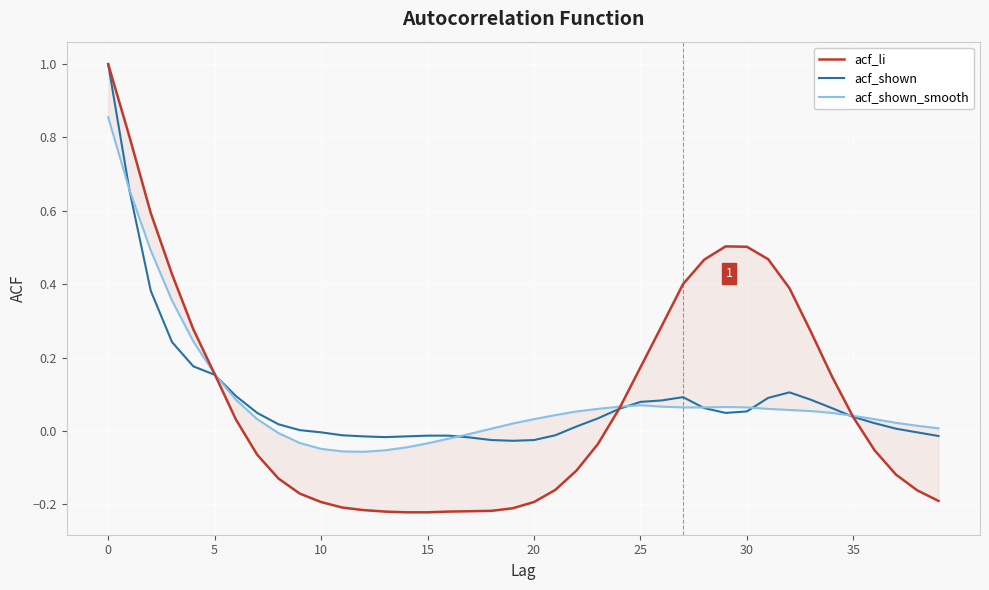

Is this an area chart (filled region under the line)?

No